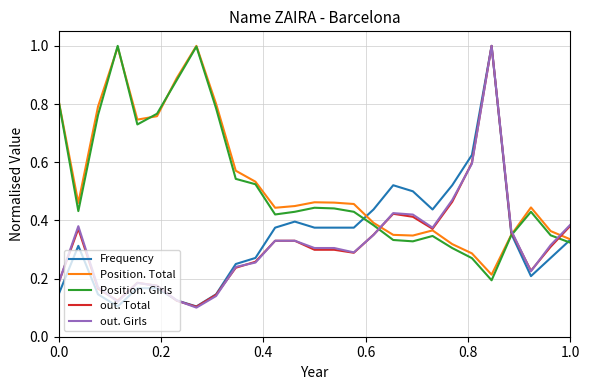

True or false: out. Girls and Position. Total cross at least once.

True